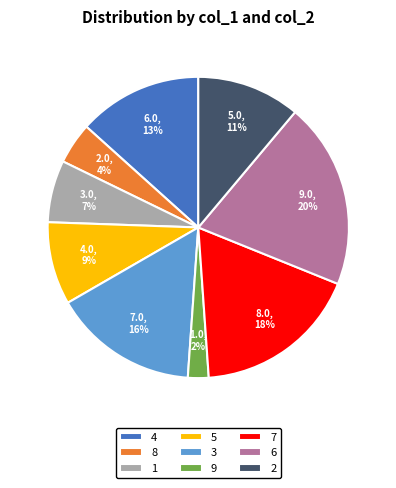

Count the number of slices in the pie.

9